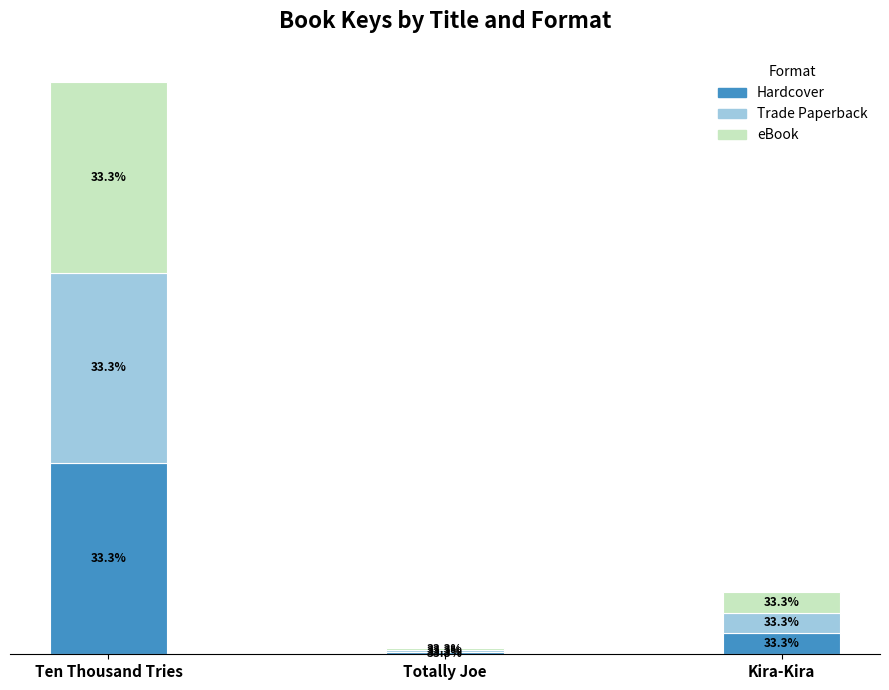

Which has a higher value, Ten Thousand Tries or Totally Joe?

Ten Thousand Tries